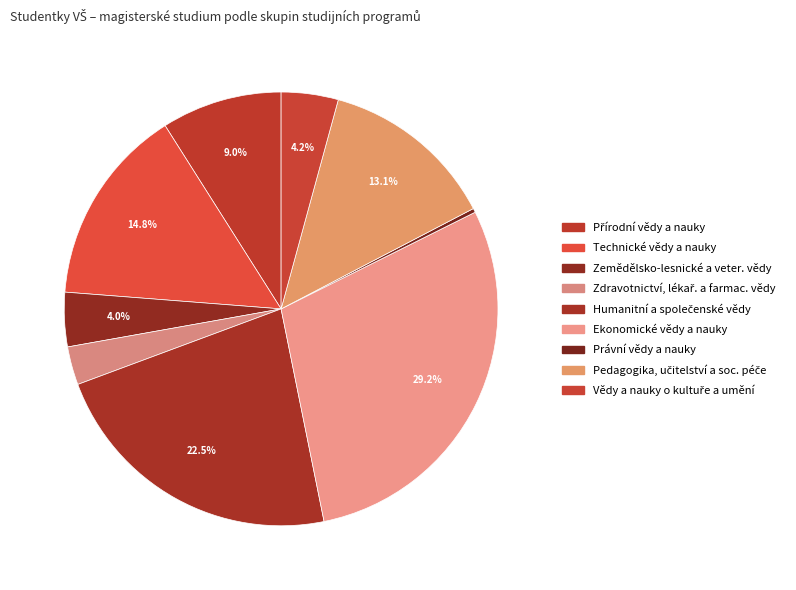

What percentage is NOT represented by Vědy a nauky o kultuře a umění?

95.8%